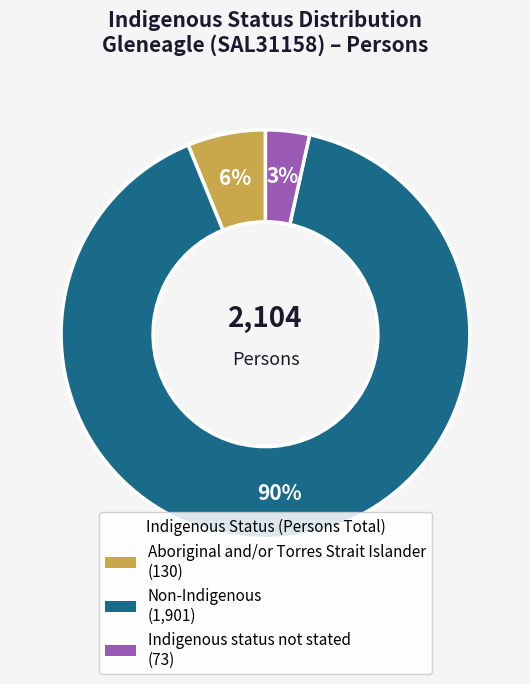

Which slice is the smallest?

Indigenous status not stated